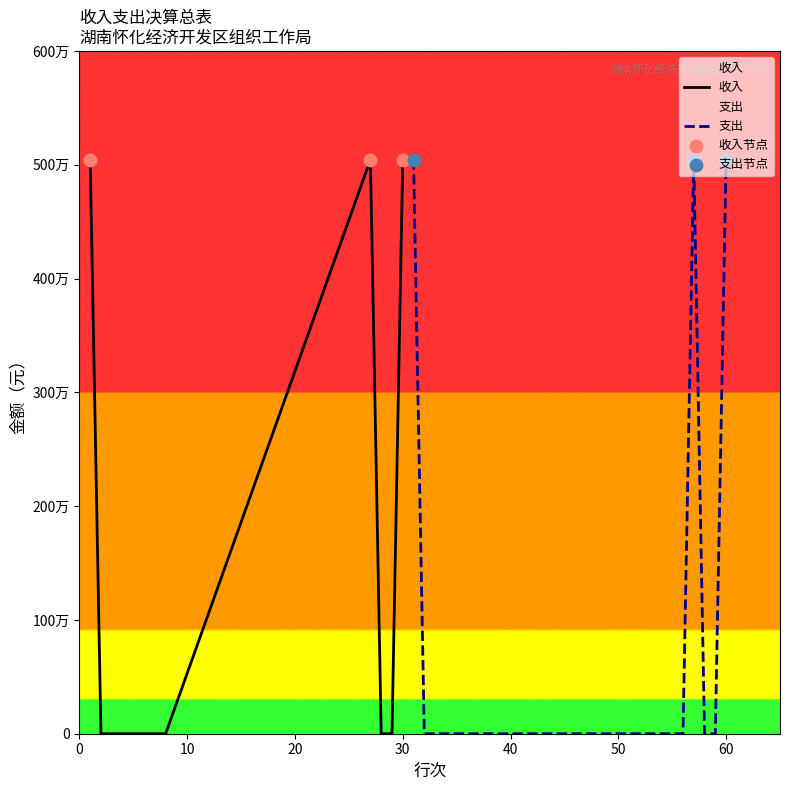

Which has a higher value, 60 or 48?

60